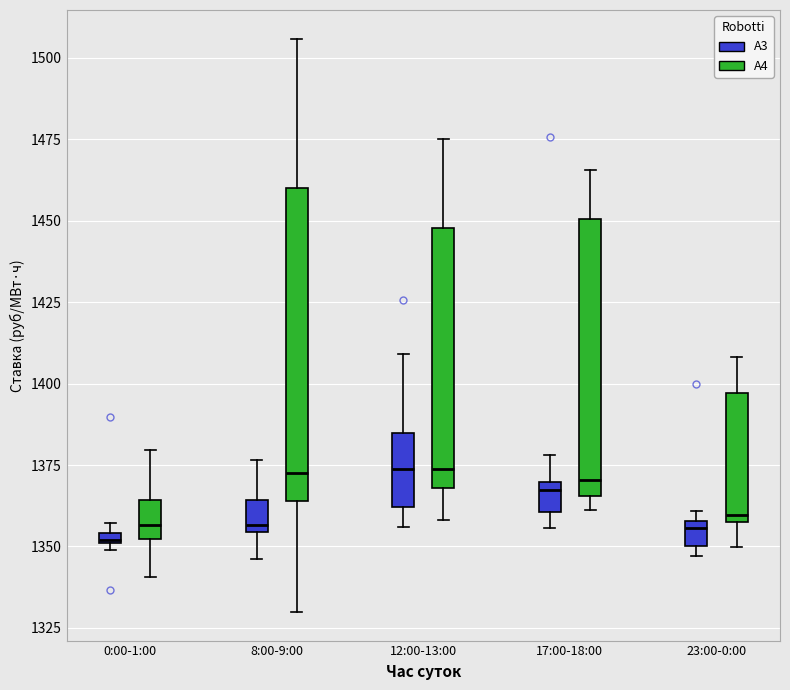

Where does the lower whisker of the box for 12:00-13:00 (A3) end on the y-axis? The values are not printed on the chart, so give them approximately, as read against the axis.

1355